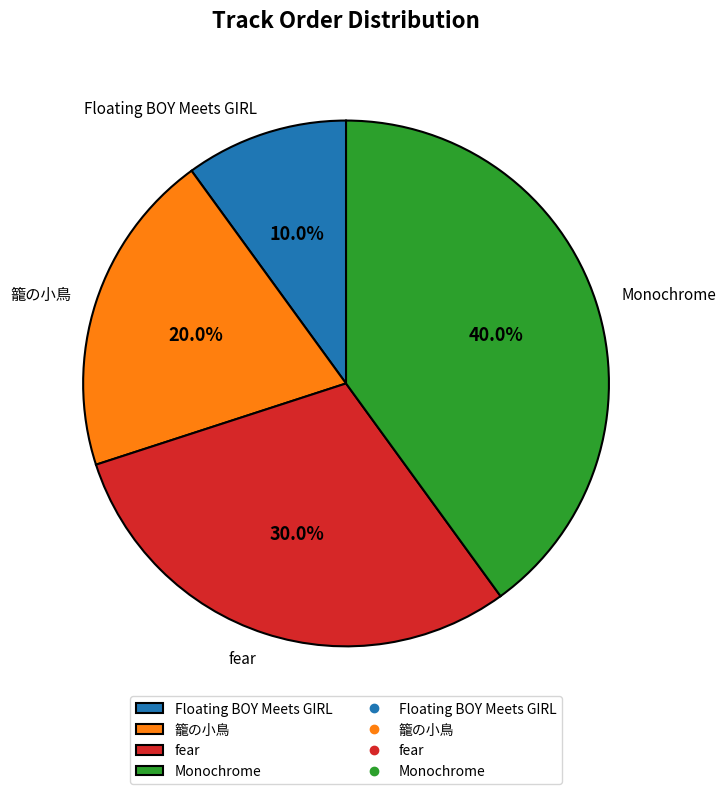

To the nearest percent, what is the average slice percentage?

25%